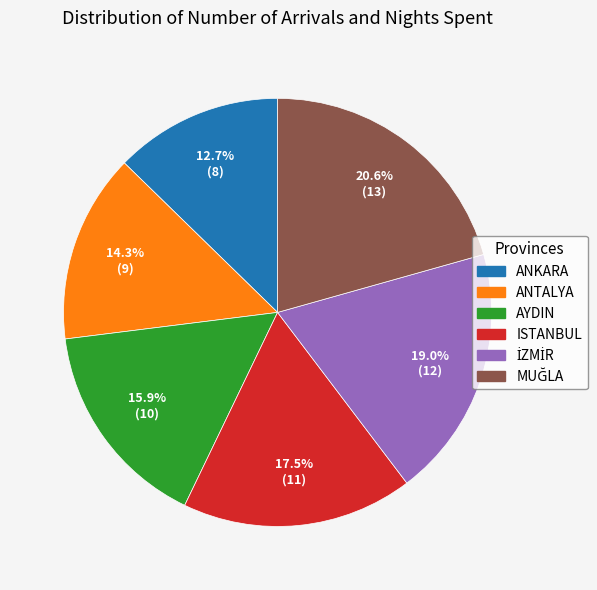

How many segments does this pie chart have?

6